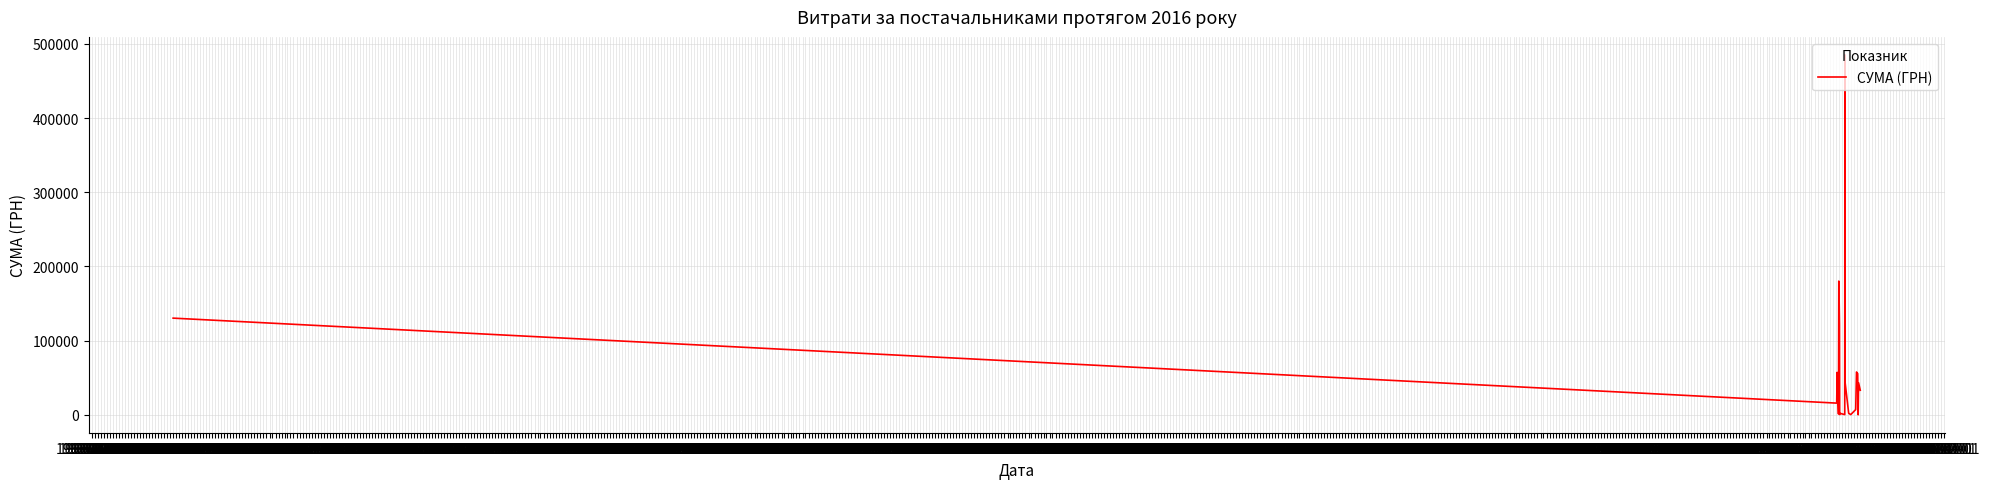

Does the chart have visible grid lines?

Yes